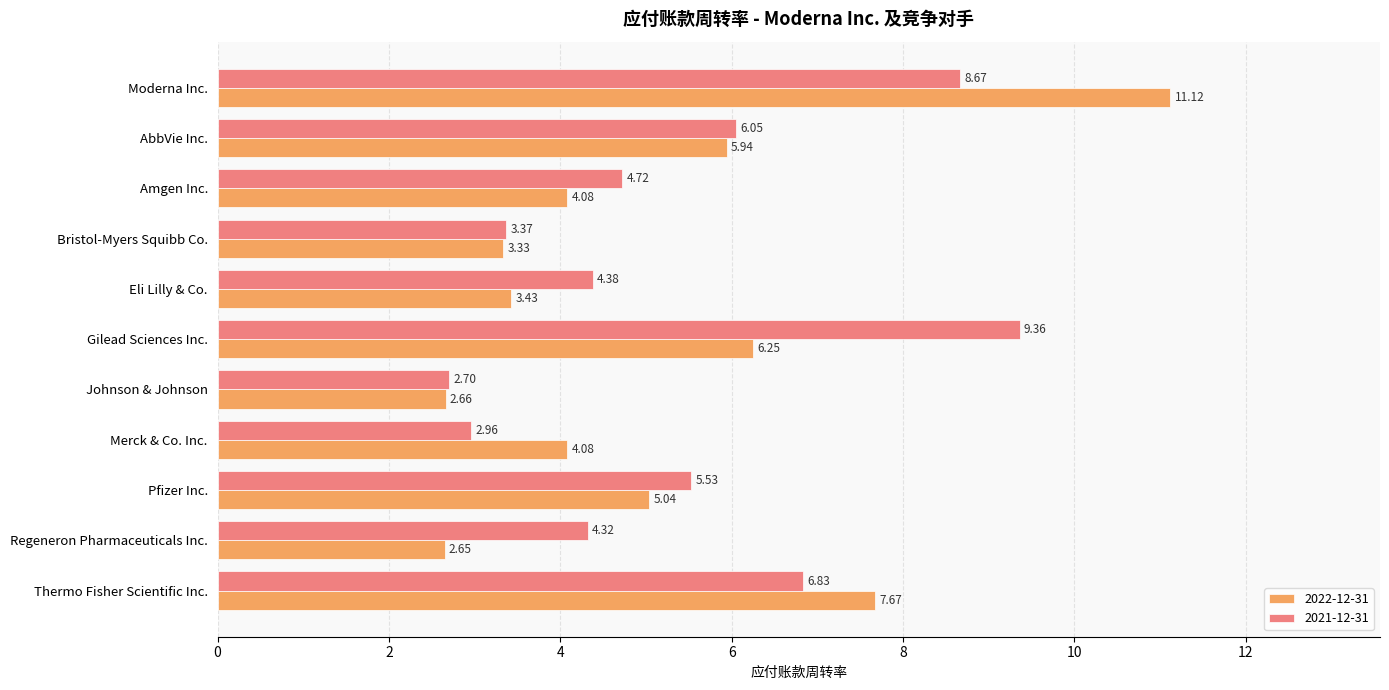

Which category has the highest value across all series?

Moderna Inc.